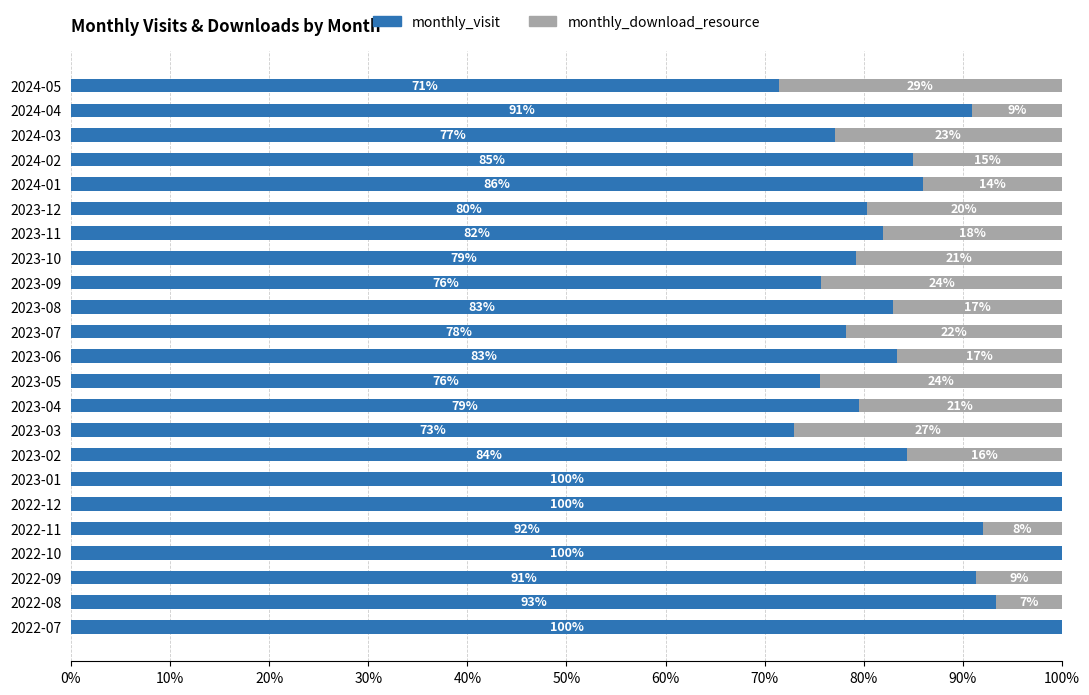

The value of monthly_visit at 2022-08 is 93.3. True or false?

True